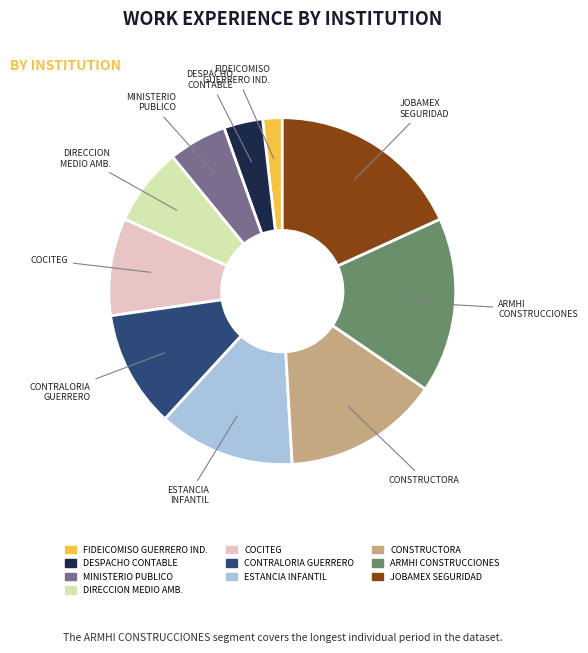

Is it true that JOBAMEX SEGURIDAD is 23% of the pie?

False